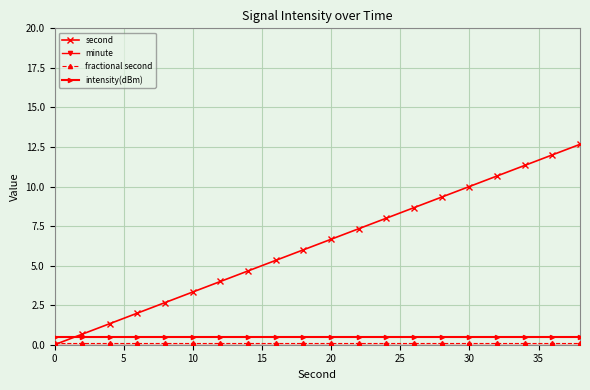

Does the chart display data point markers on the line(s)?

Yes